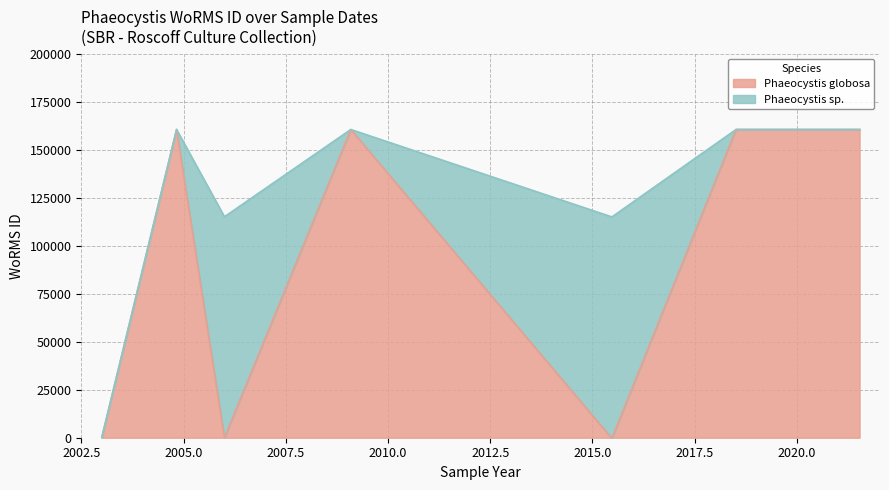

Reading right to left, what are all the values shown in this chart?

Phaeocystis globosa: 2004-10-29 (RCC993)=160538	2021-07-10=160538	2018-07-06=160538	2015-06-24=0	2015-06-17=0	no date (RCC2055)=0	2009-02-05=160538	no date (RCC1619)=0	2004-10-29=160538
Phaeocystis sp.: 2004-10-29 (RCC993)=0	2021-07-10=0	2018-07-06=0	2015-06-24=115088	2015-06-17=115088	no date (RCC2055)=115088	2009-02-05=0	no date (RCC1619)=0	2004-10-29=0